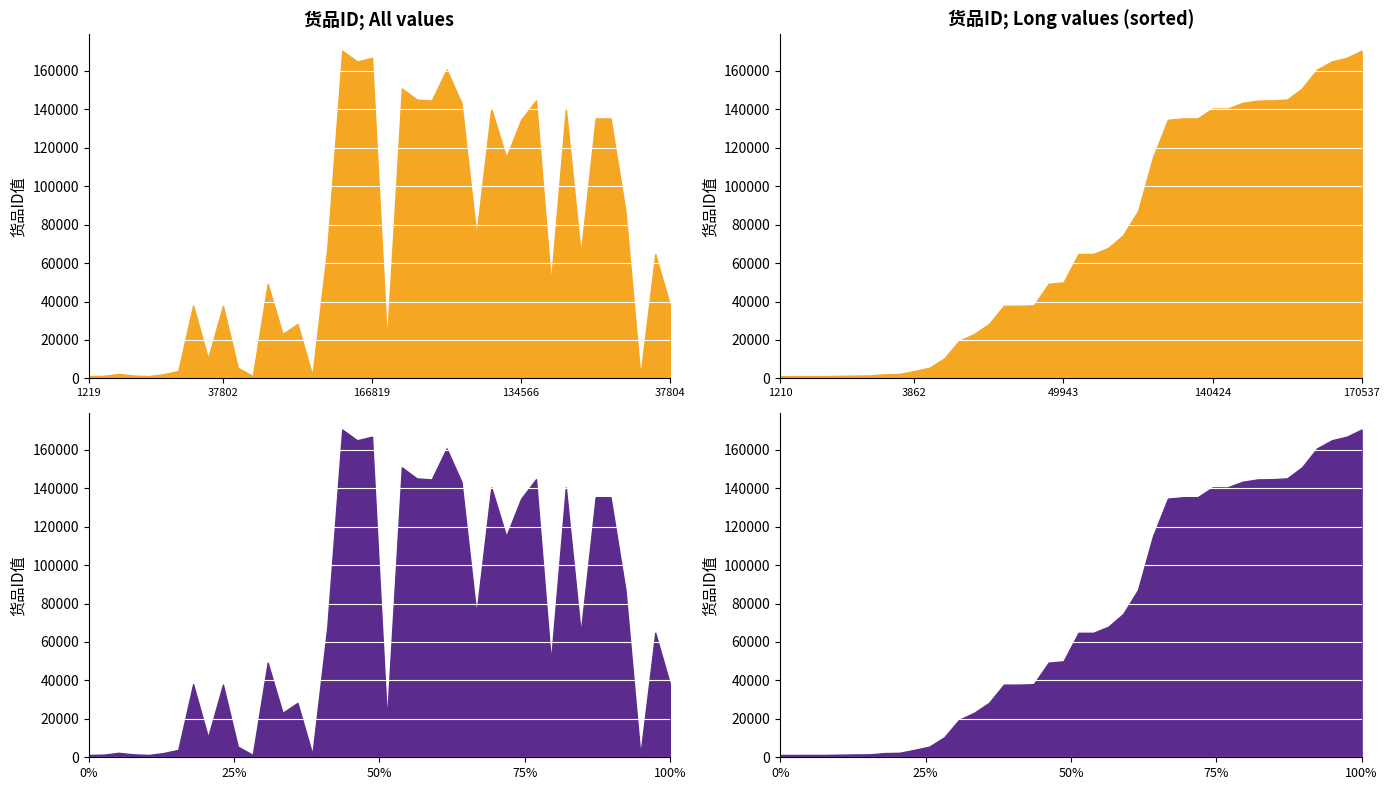

What is the approximate value at 144698, to the nearest 100?

144700